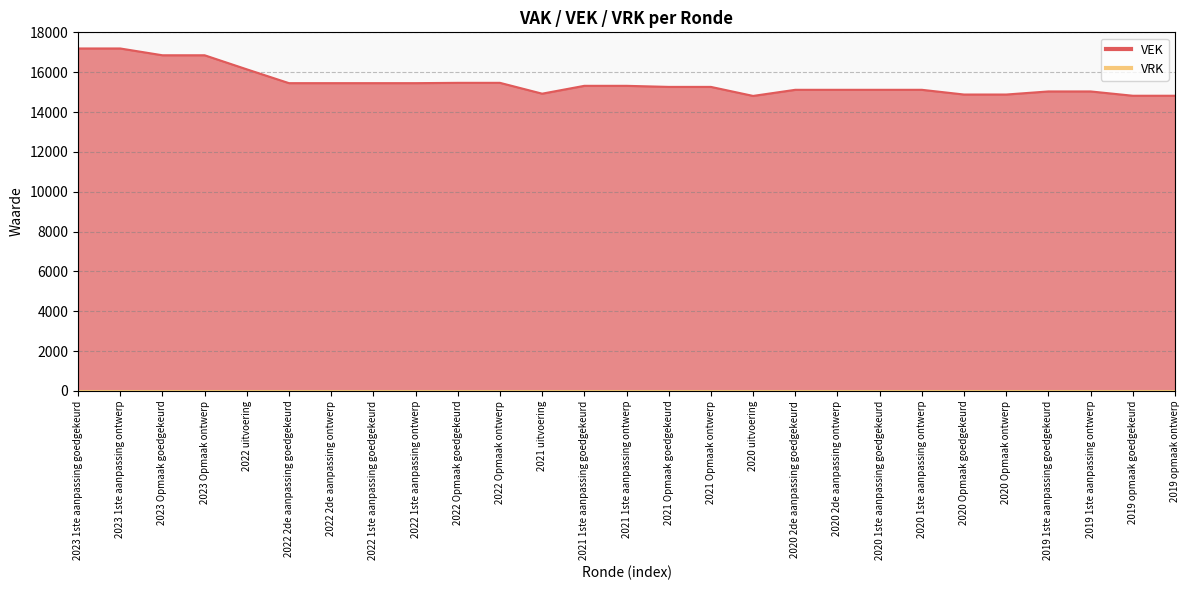

What is the sum of the values at 2020 Opmaak goedgekeurd and 2023 Opmaak goedgekeurd?

31727